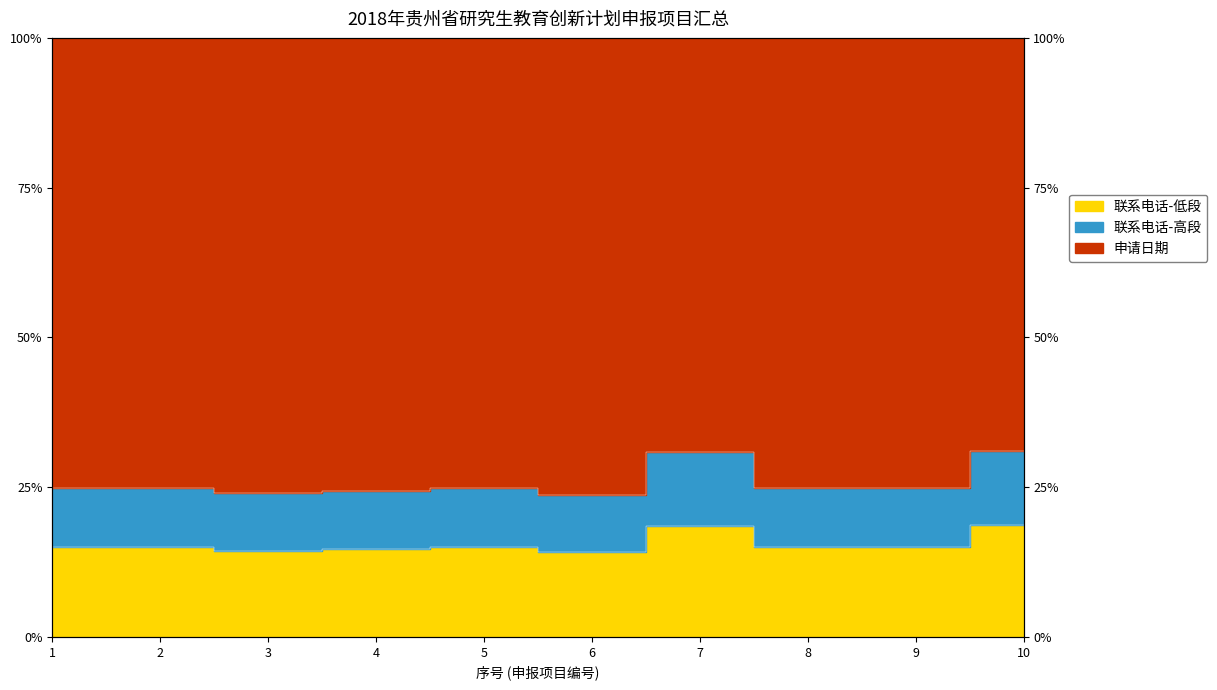

The value at 6 is 24.4. True or false?

False